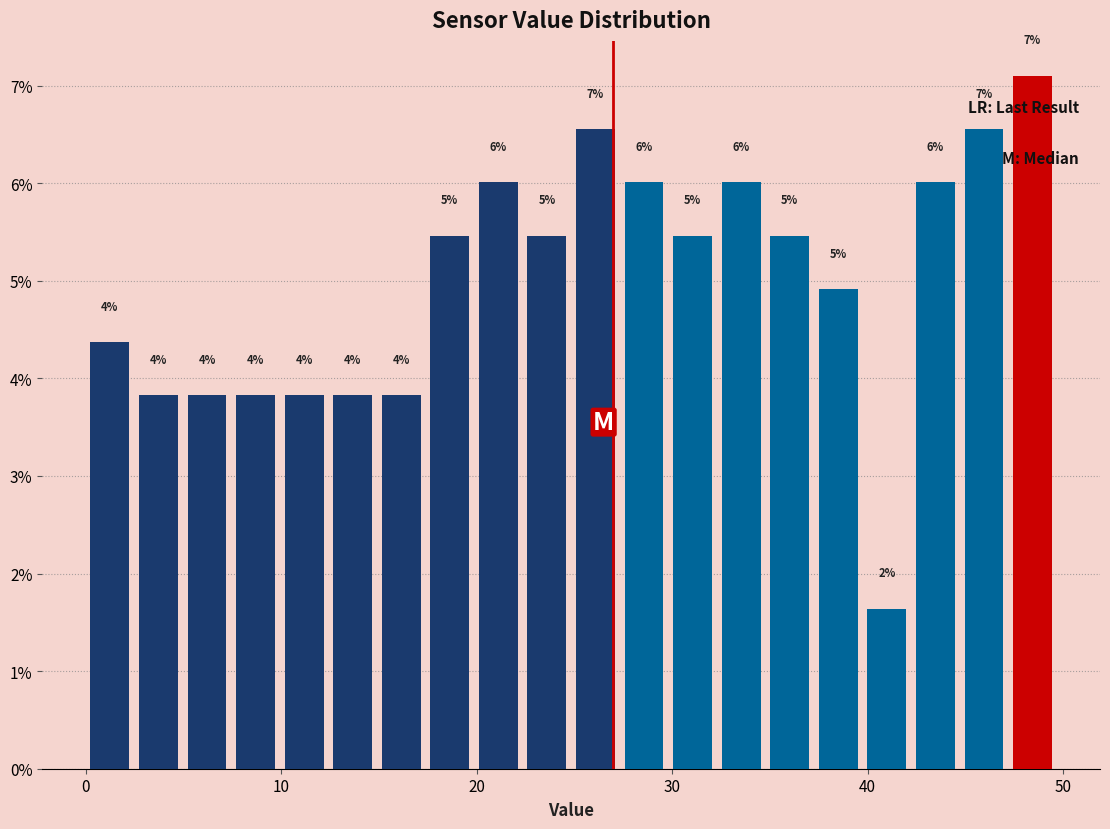

Read against the x-axis, roughly where is the centre of the tallest bar?

48